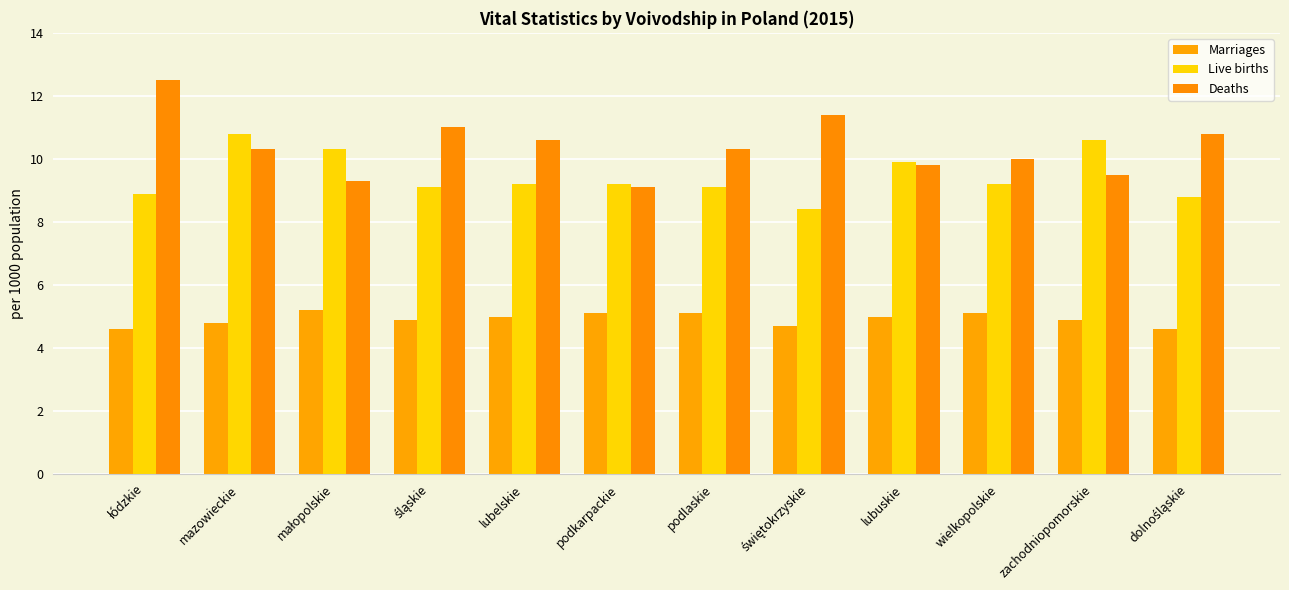

Read the Deaths value at łódzkie.

12.5